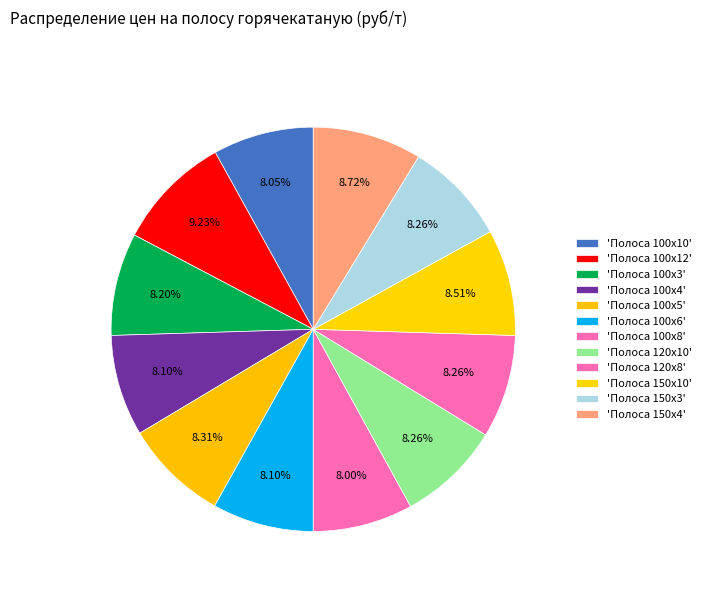

How many segments does this pie chart have?

12